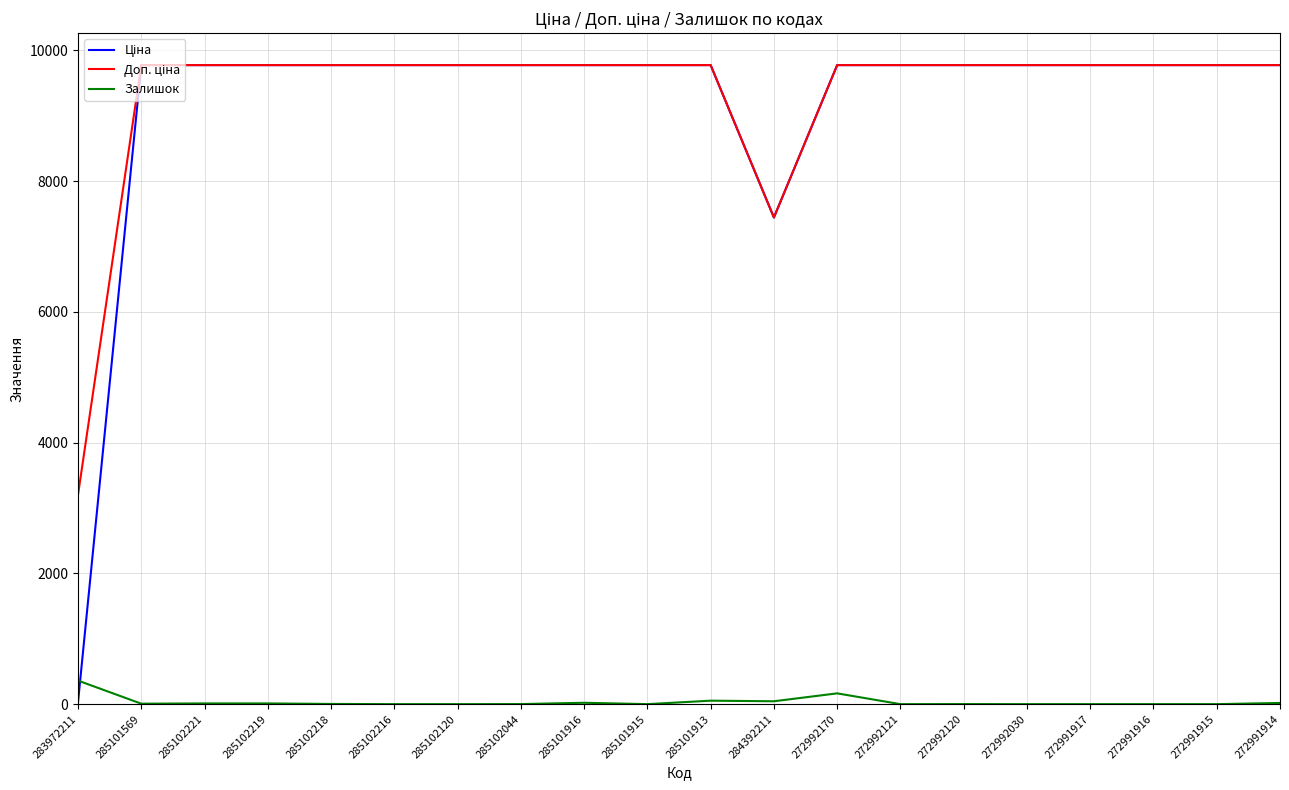

What is the maximum value shown in the chart?

9775.5